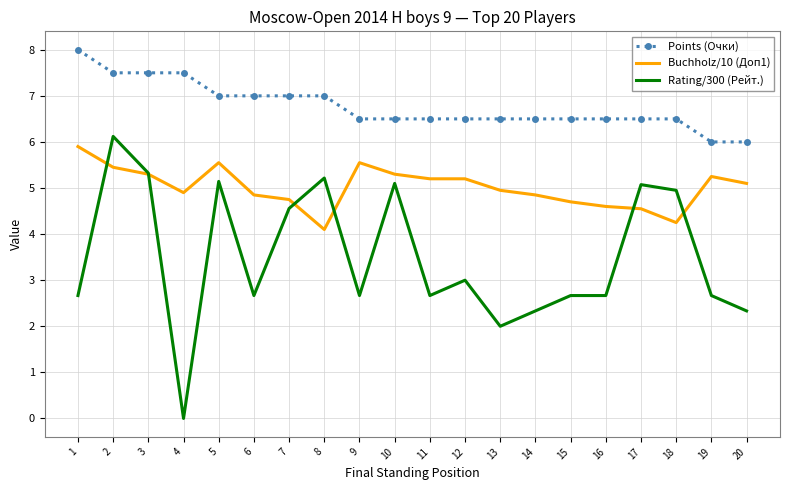

The Points (Очки) series shows 6.5 at 15. True or false?

True